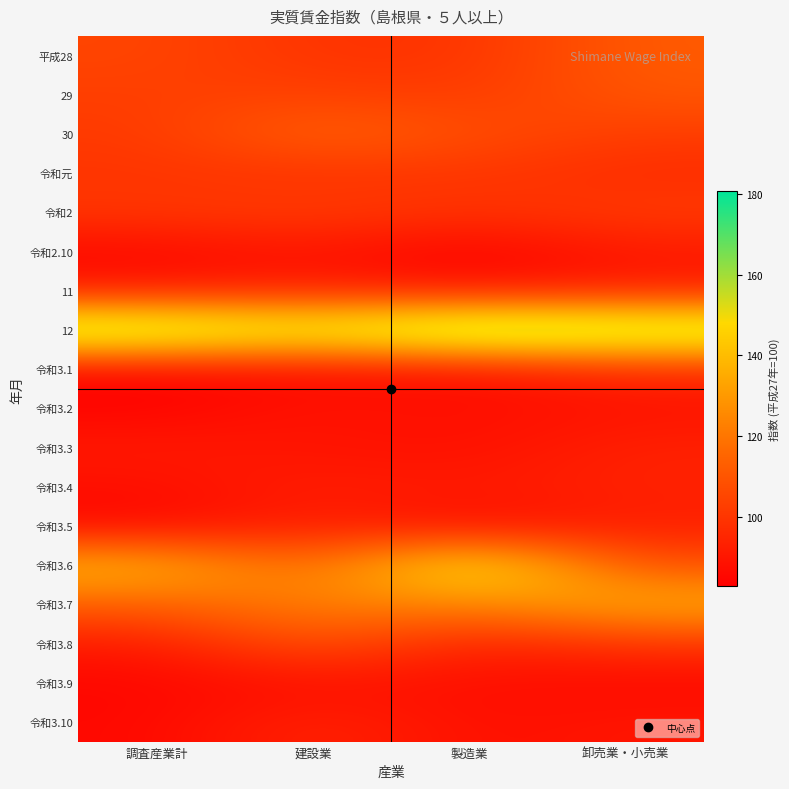

At which category is the sum across all series the highest?

卸売業・小売業